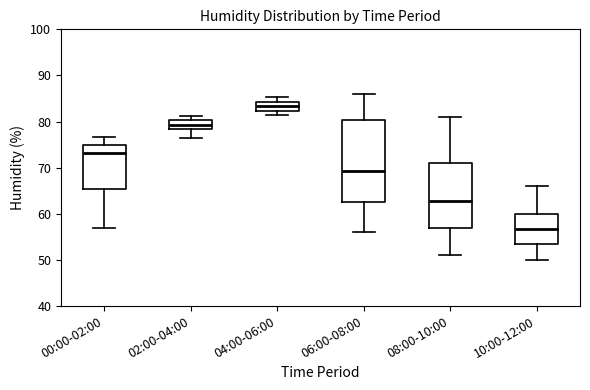

Which box is the tallest, from its lower edge to its upper edge?

06:00-08:00